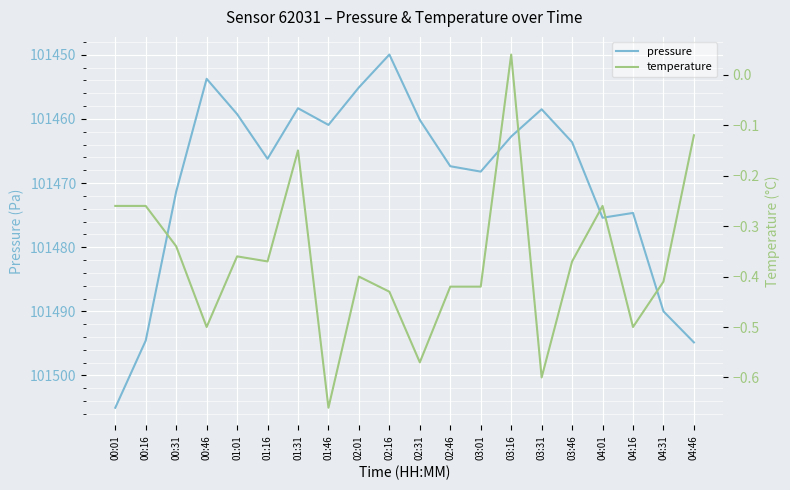

Where is the first local minimum for pressure?

00:46